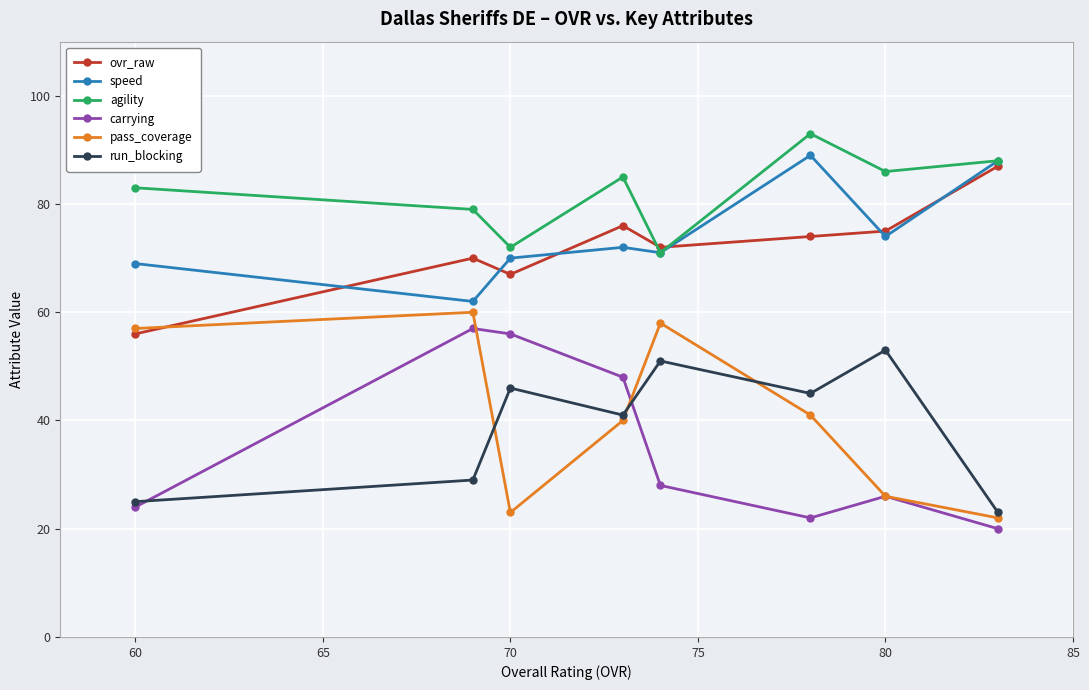

How many interior local peaks does the pass_coverage series have?

2